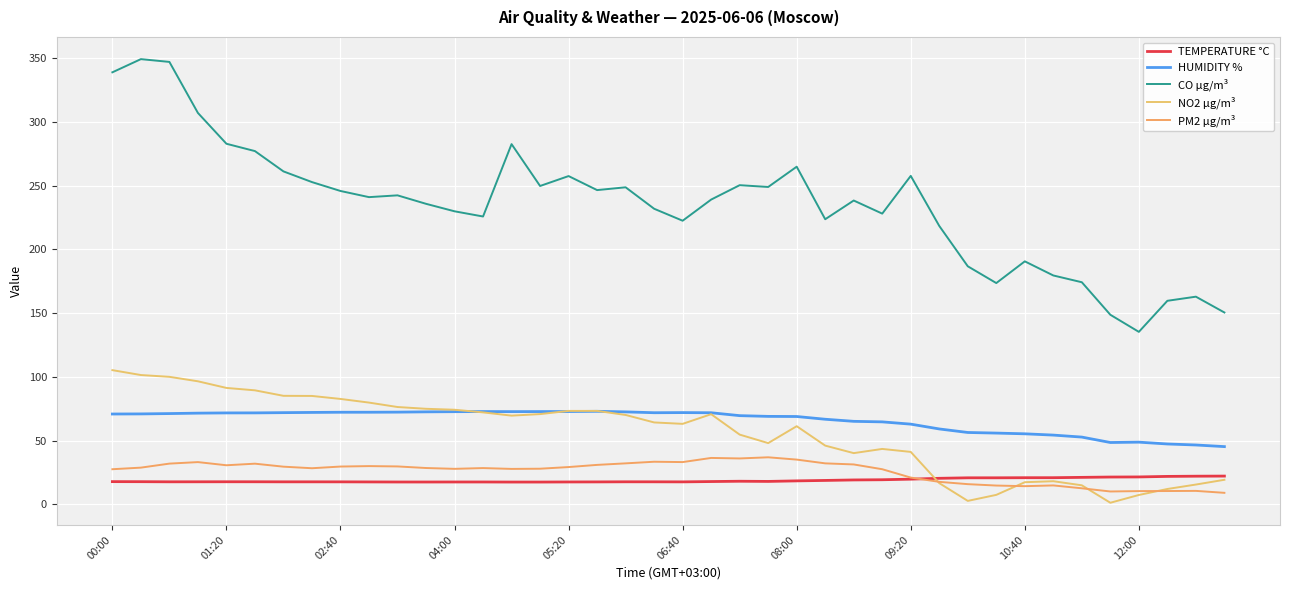

At which label does HUMIDITY % first exceed 71?

01:20